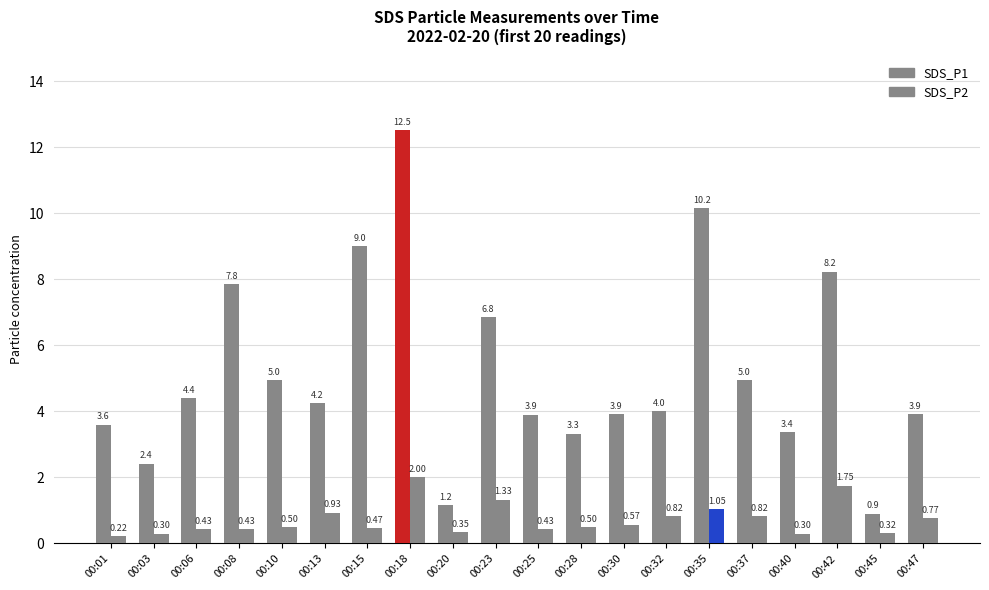

How many bars are there in total?

40